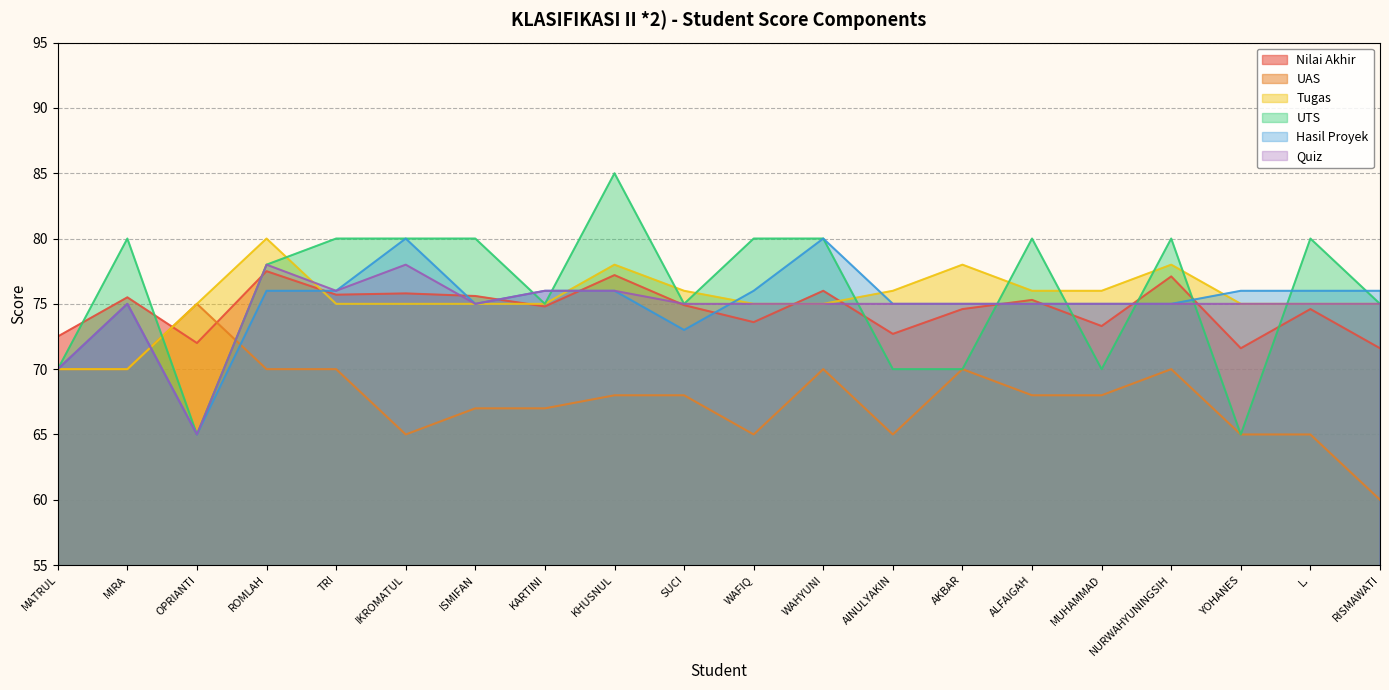

How many intersections are there between Tugas and UTS?

10